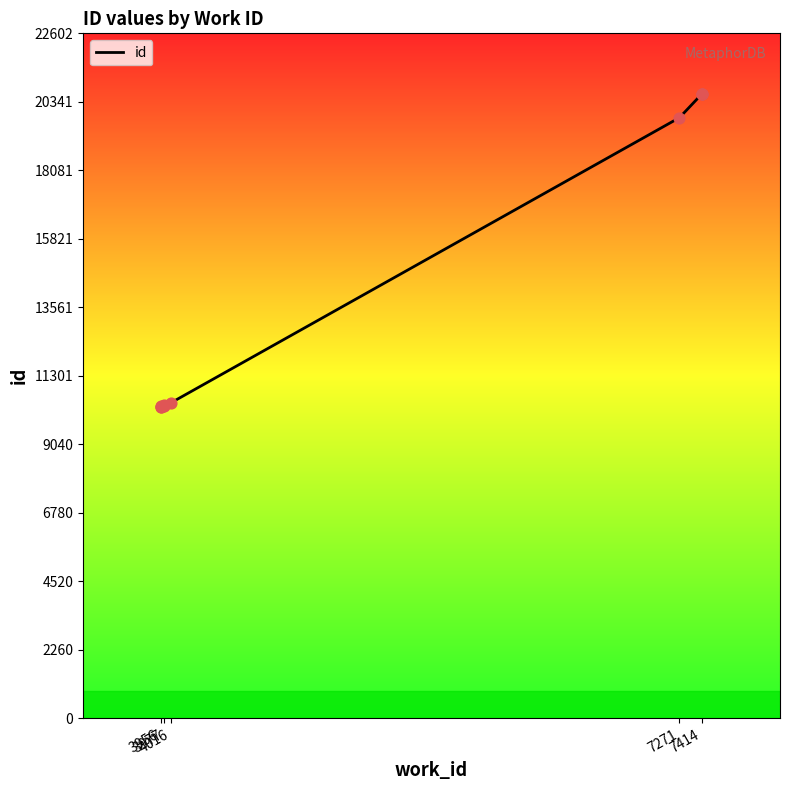

What is the ratio of the value at 3956 to the value at 7414?

0.5